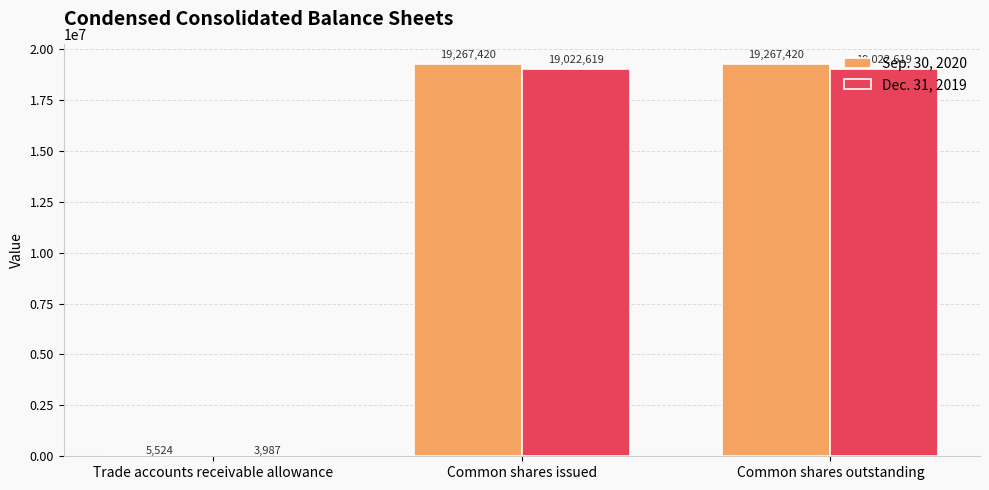

Are the bars horizontal?

No